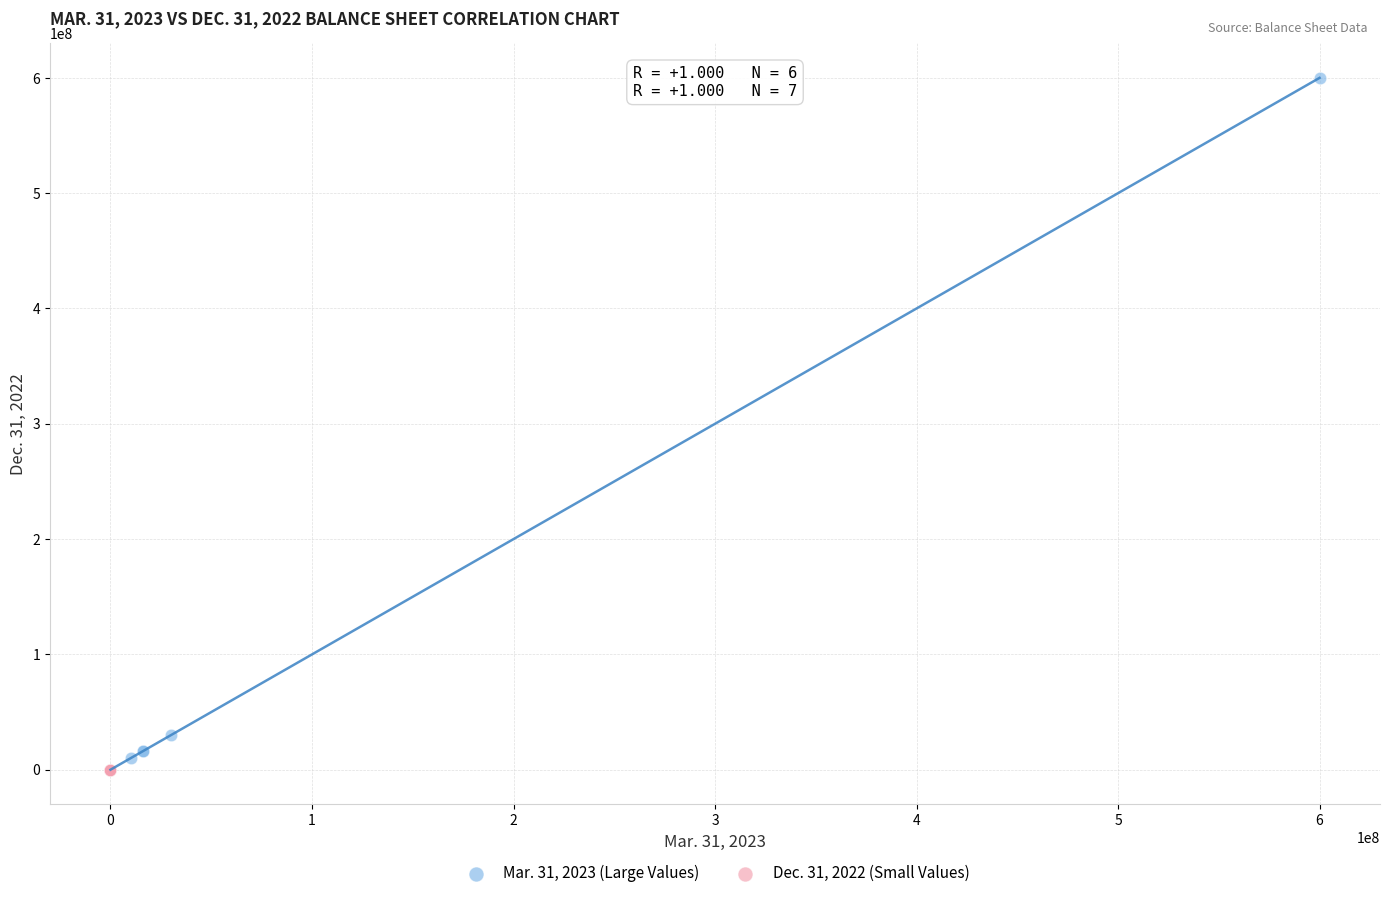

Which series has the widest spread of Y values?

Mar. 31, 2023 (Large Values)